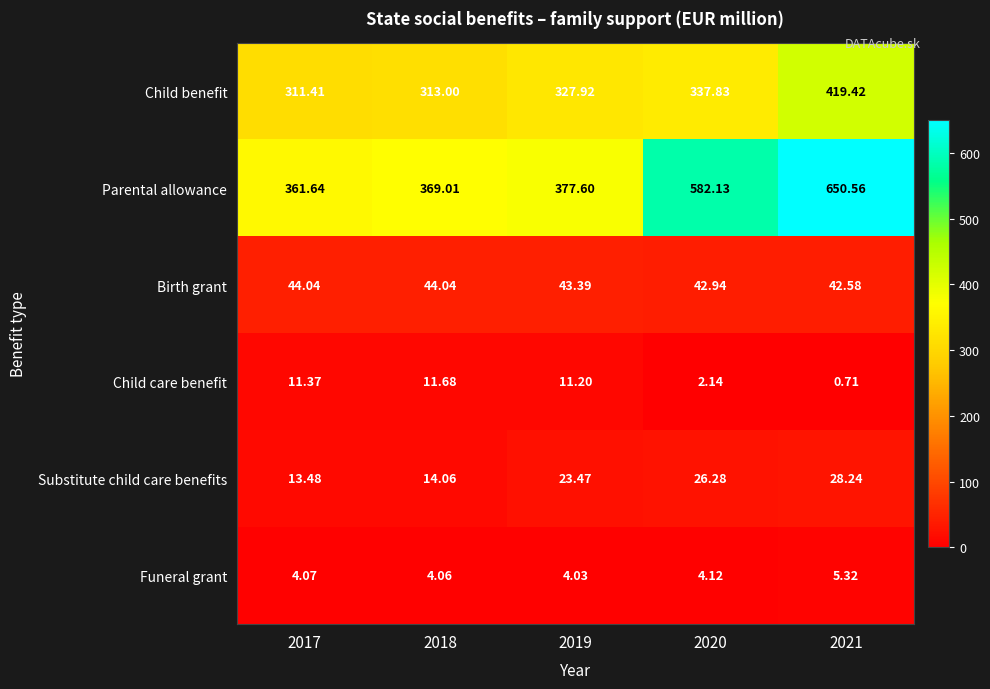

Rank the series by their maximum value, from highest to lowest.

Parental allowance, Child benefit, Birth grant, Substitute child care benefits, Child care benefit, Funeral grant